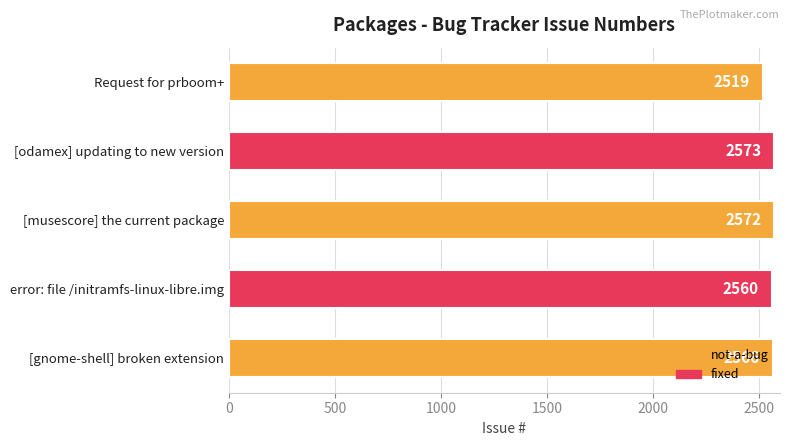

List the labels in order of value, smallest first.

Request for prboom+, error: file /initramfs-linux-libre.img, [gnome-shell] broken extension, [musescore] the current package, [odamex] updating to new version